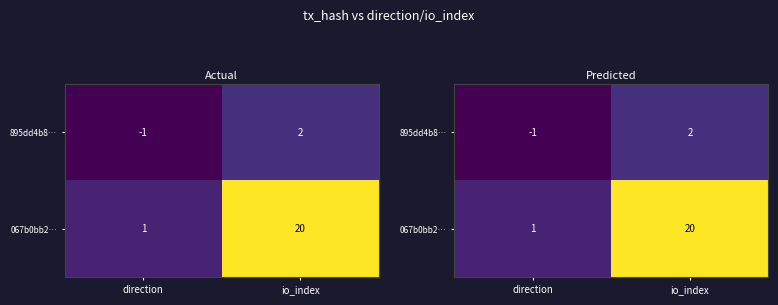

Which series has the largest range (max minus min)?

067b0bb2…